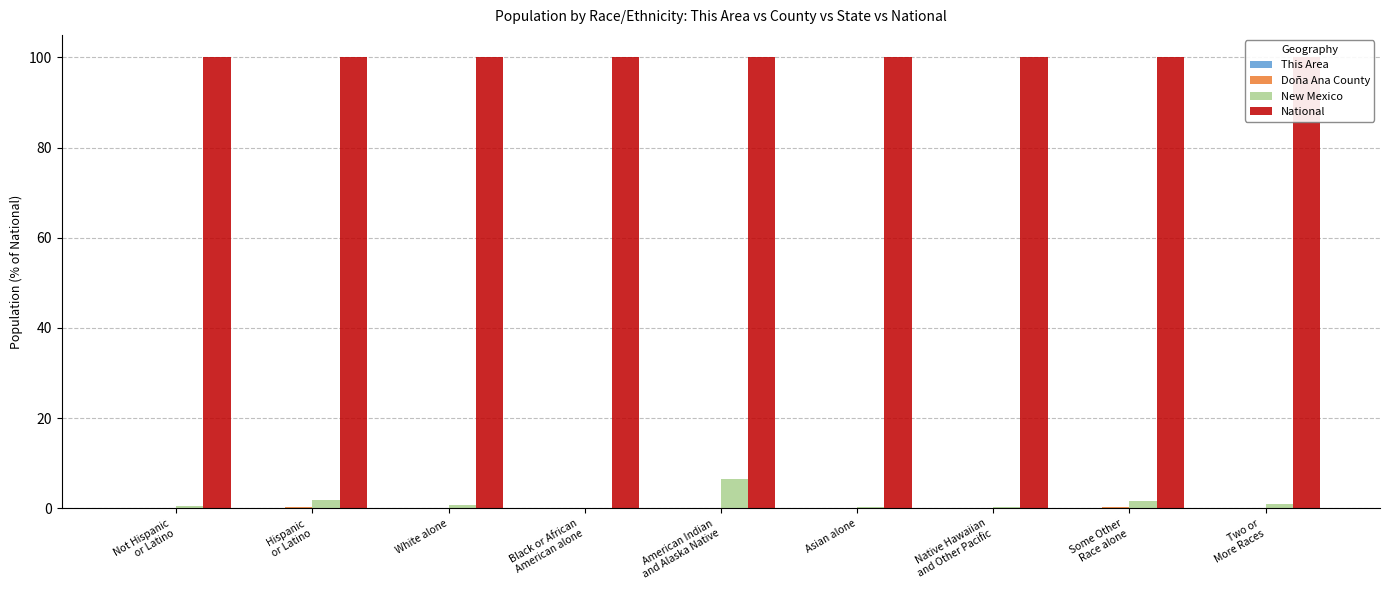

True or false: Doña Ana County has a value of 0.0 at Black or African
American alone.

False